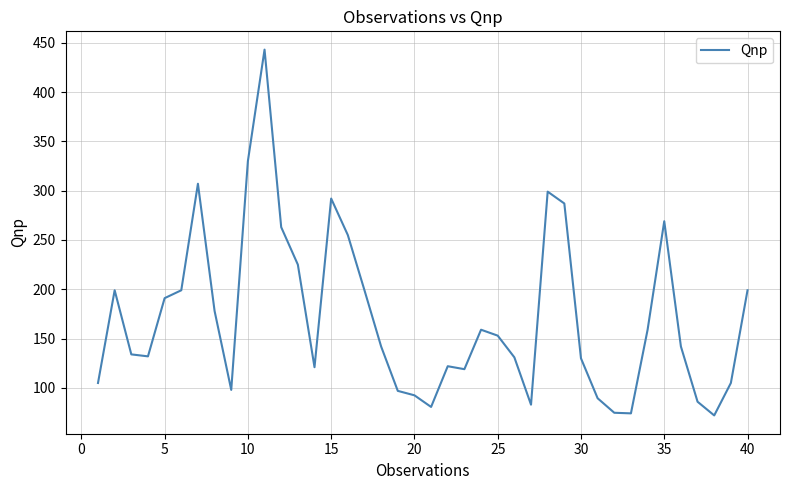

What is the difference between the maximum and minimum values?

370.9